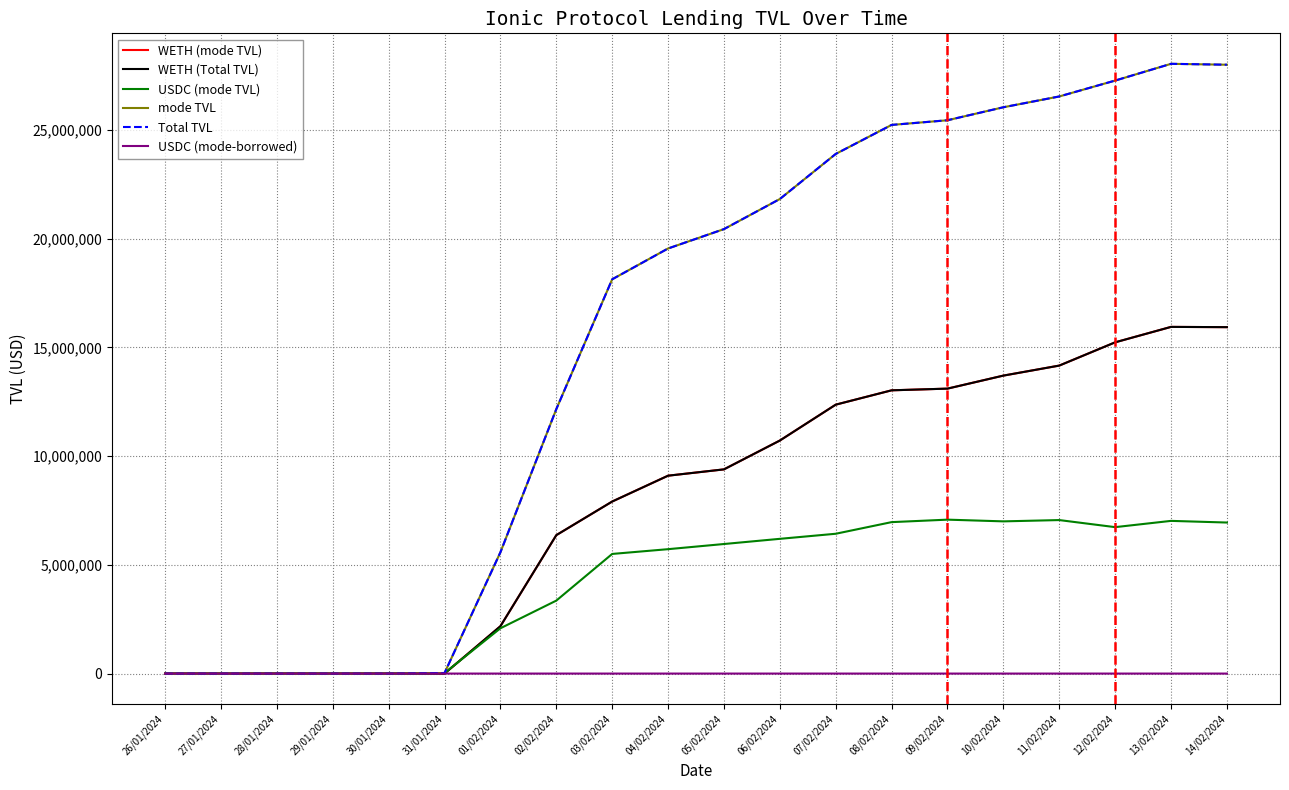

At which label does WETH (Total TVL) first exceed 9393182?

05/02/2024